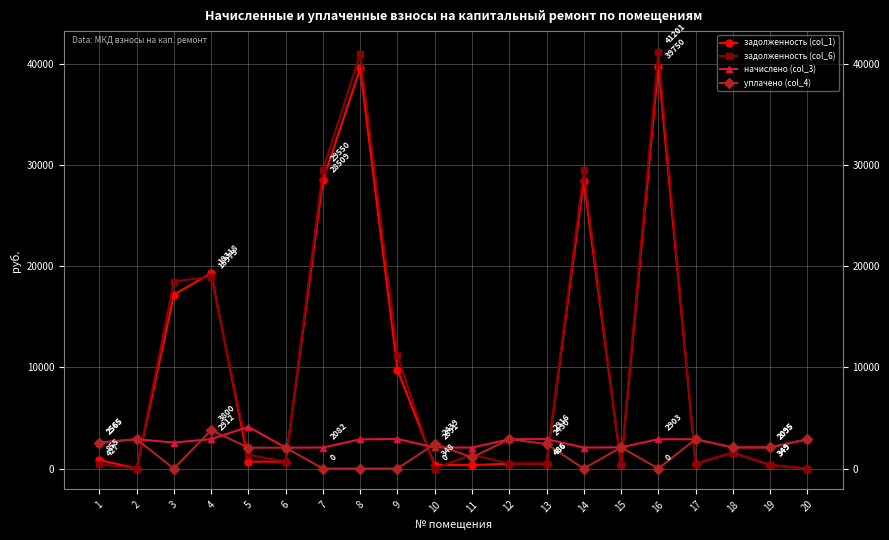

How many series are shown in this chart?

4